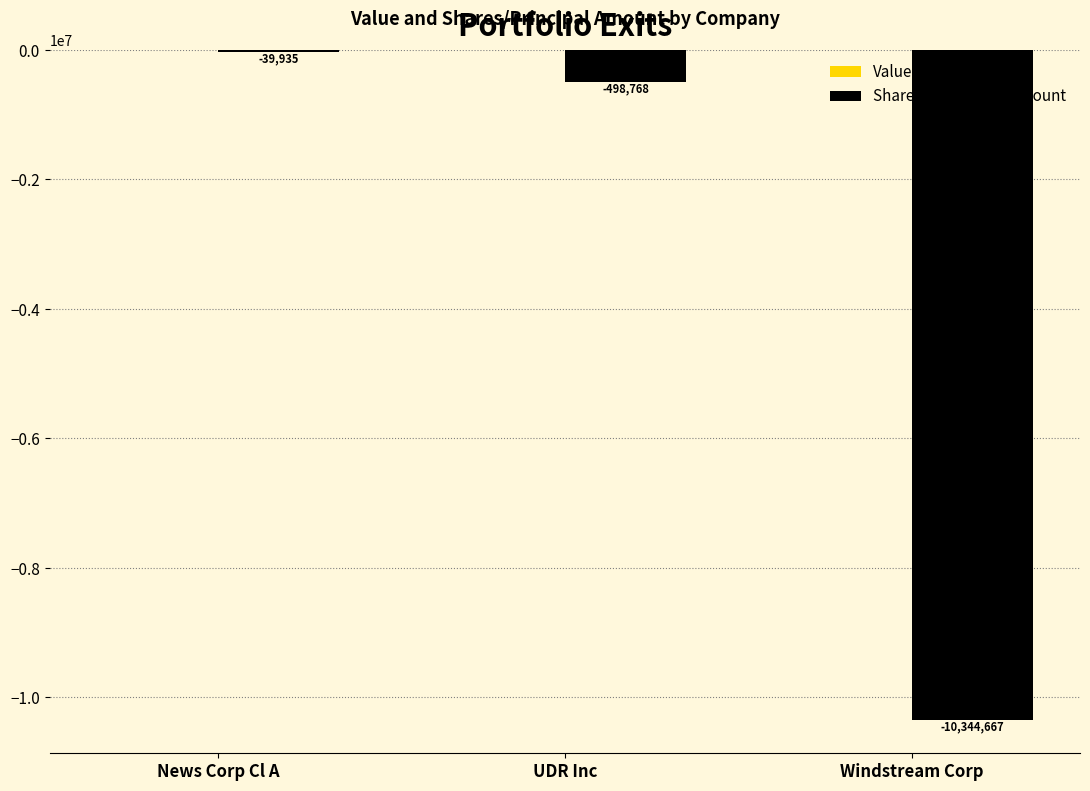

Does the chart contain any negative values?

Yes